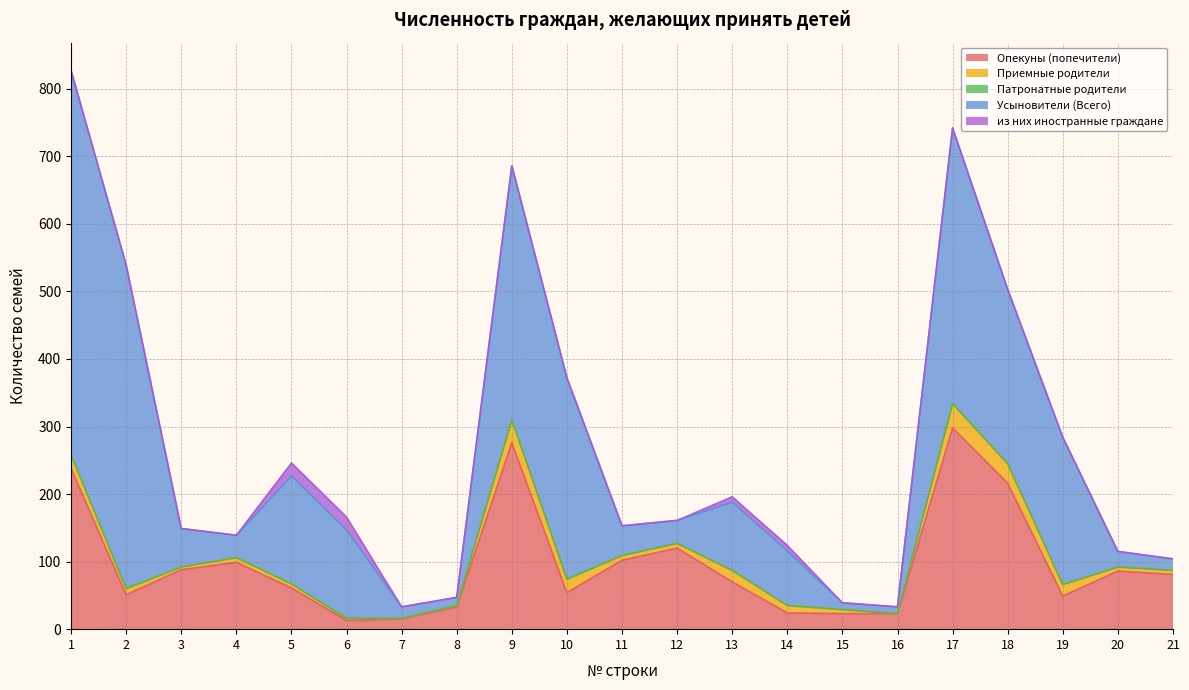

What is the average value of the Усыновители (Всего) series?

159